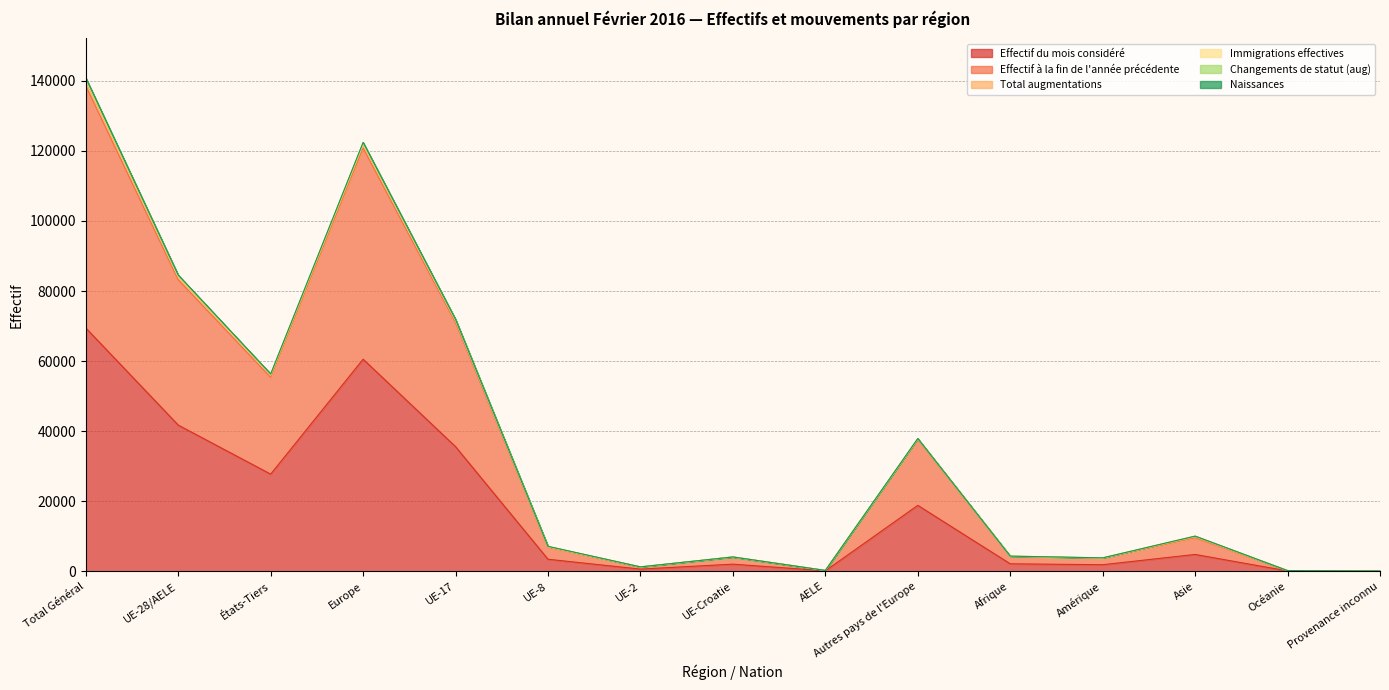

What is the label of the 8th point from the right?

UE-Croatie